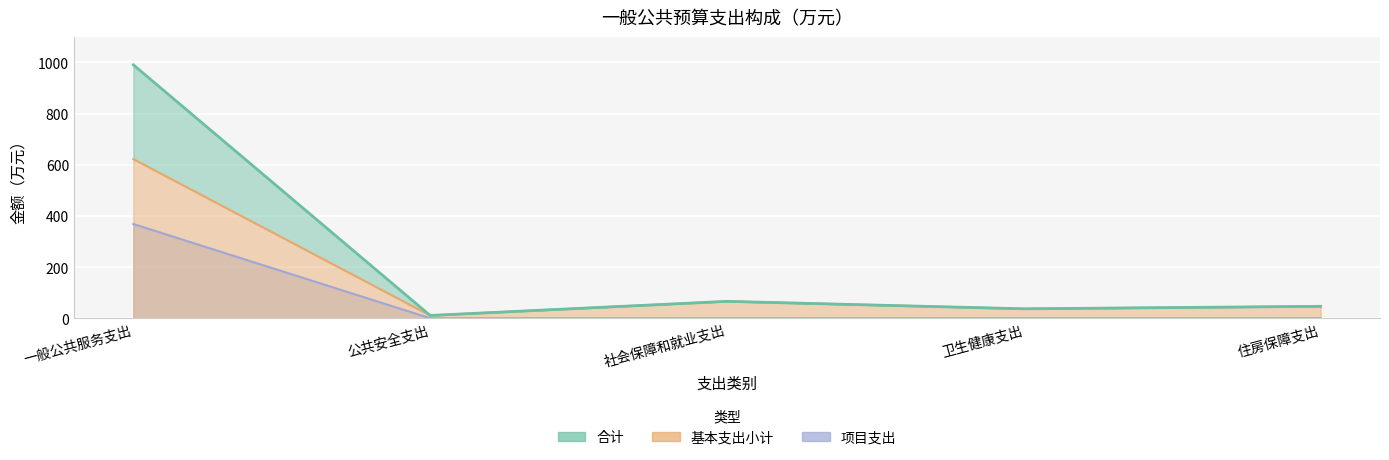

True or false: 合计 and 项目支出 intersect in this chart.

False